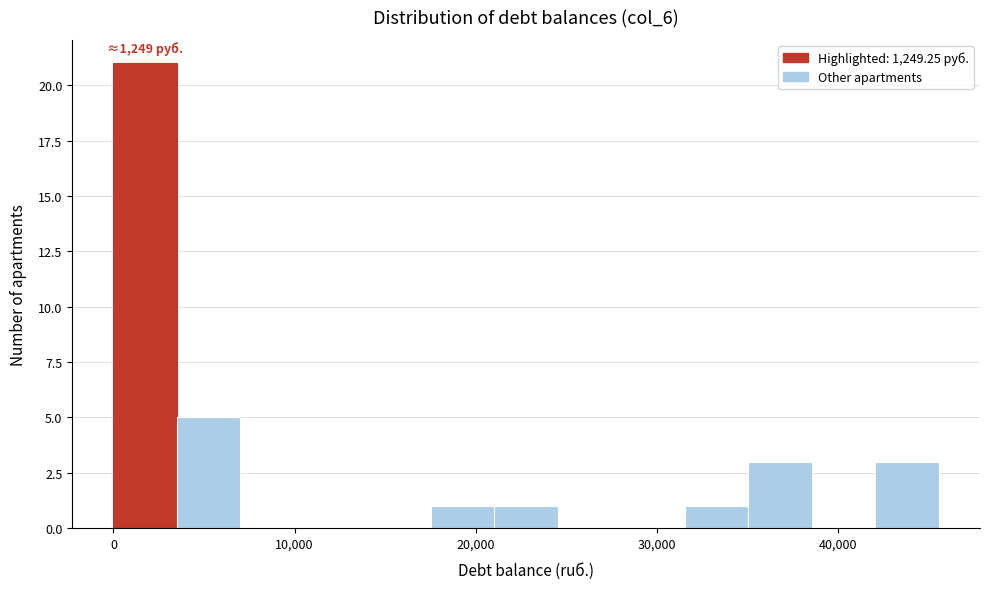

Read against the x-axis, roughly where is the centre of the tallest bar?

2000